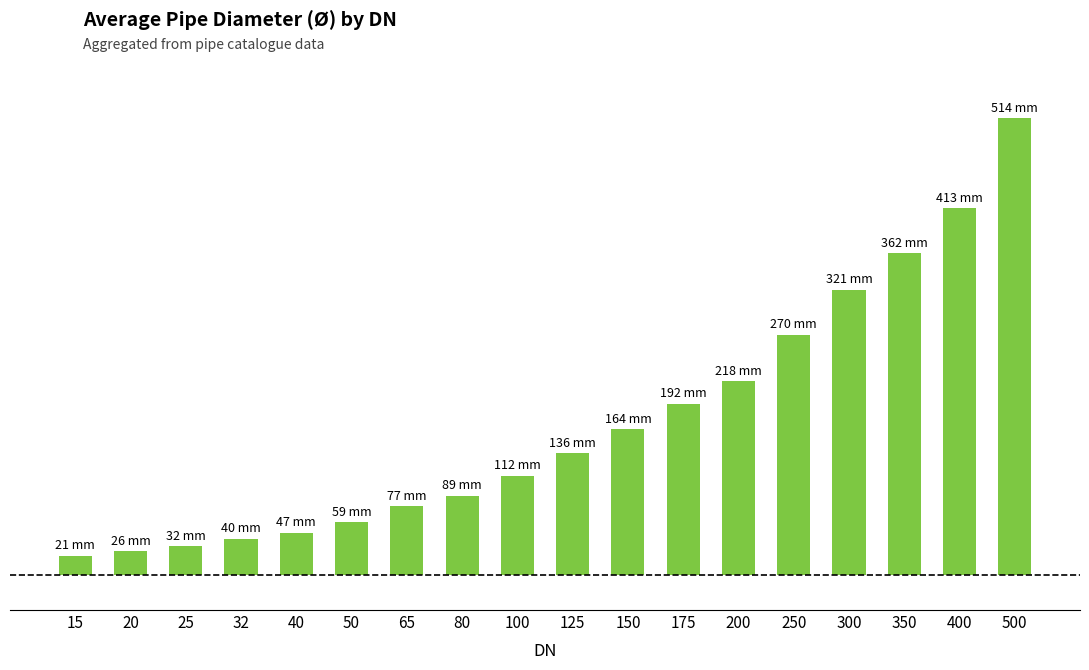

What is the difference between the values at 175 and 125?

56.0